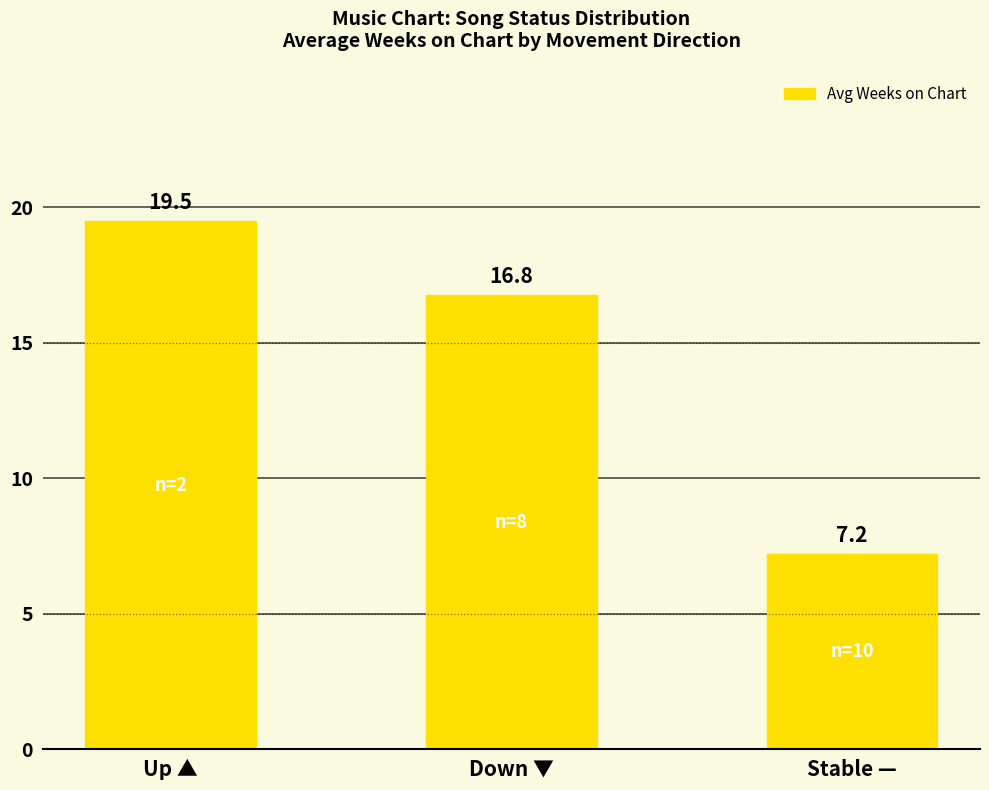

The chart shows a value of 8.1 at Down ▼. True or false?

False